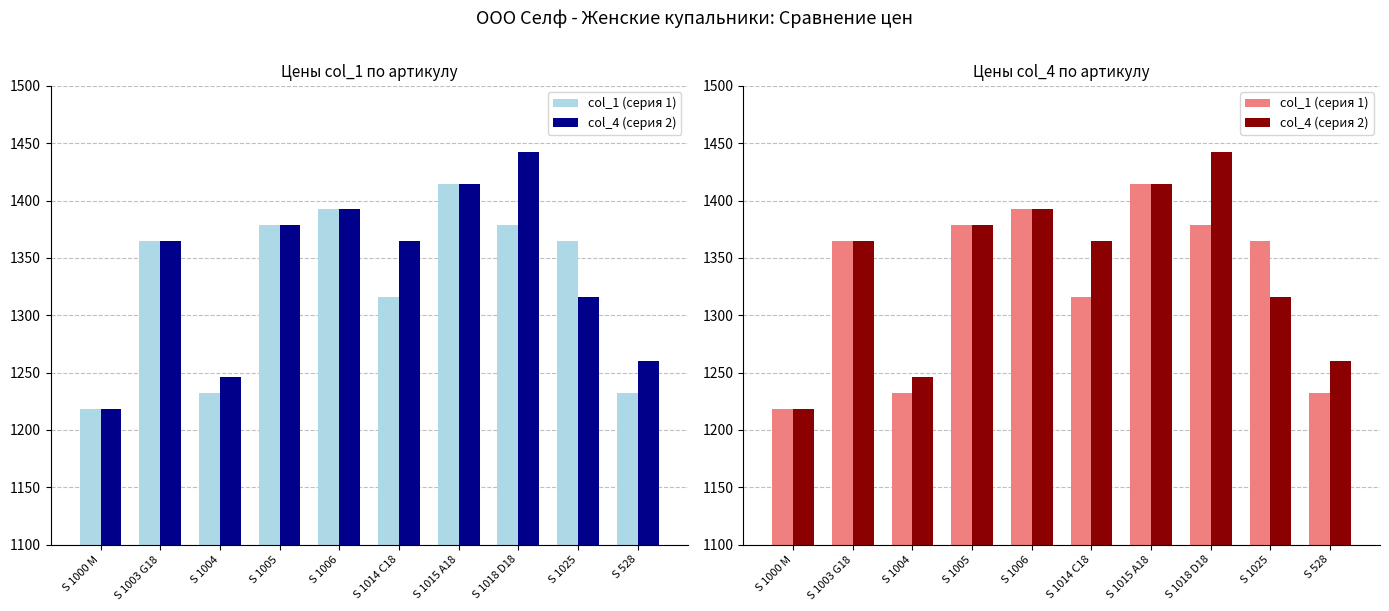

True or false: col_1 (серия 1) has a value of 1365 at S 1025.

True